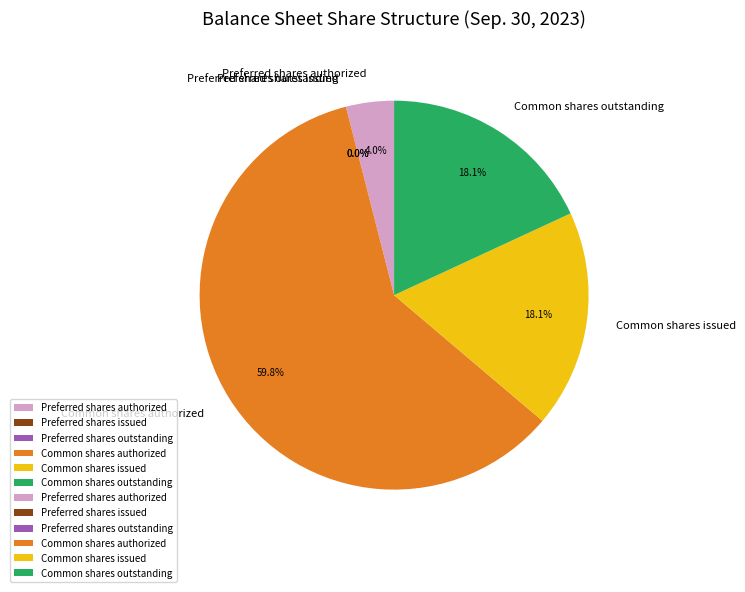

Which slice is the largest?

Common shares authorized